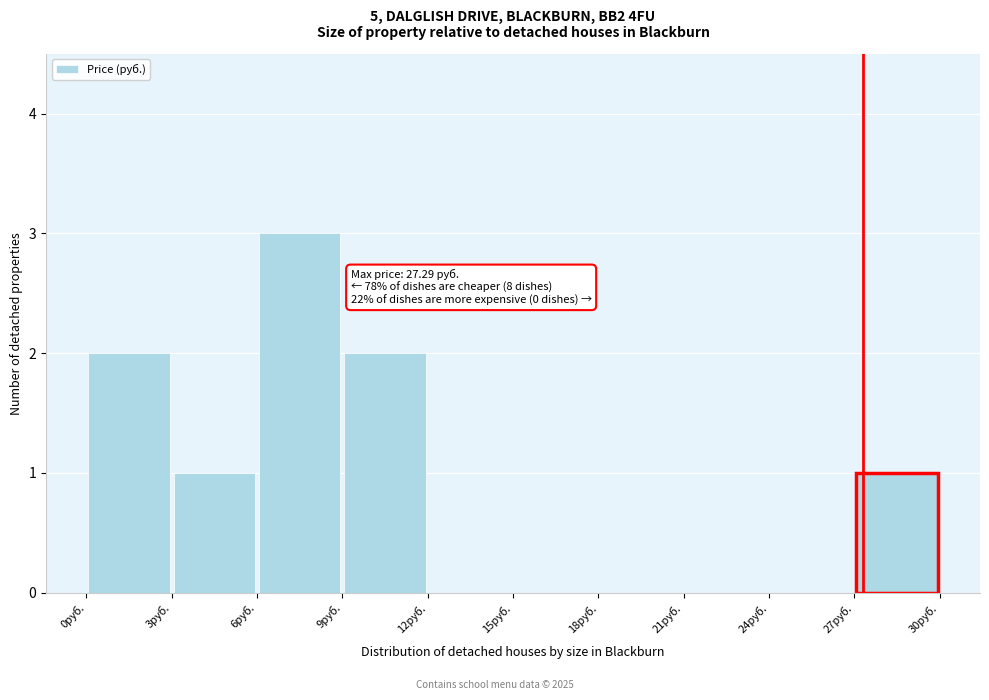

Which range on the x-axis has the tallest bar?

6 to 9